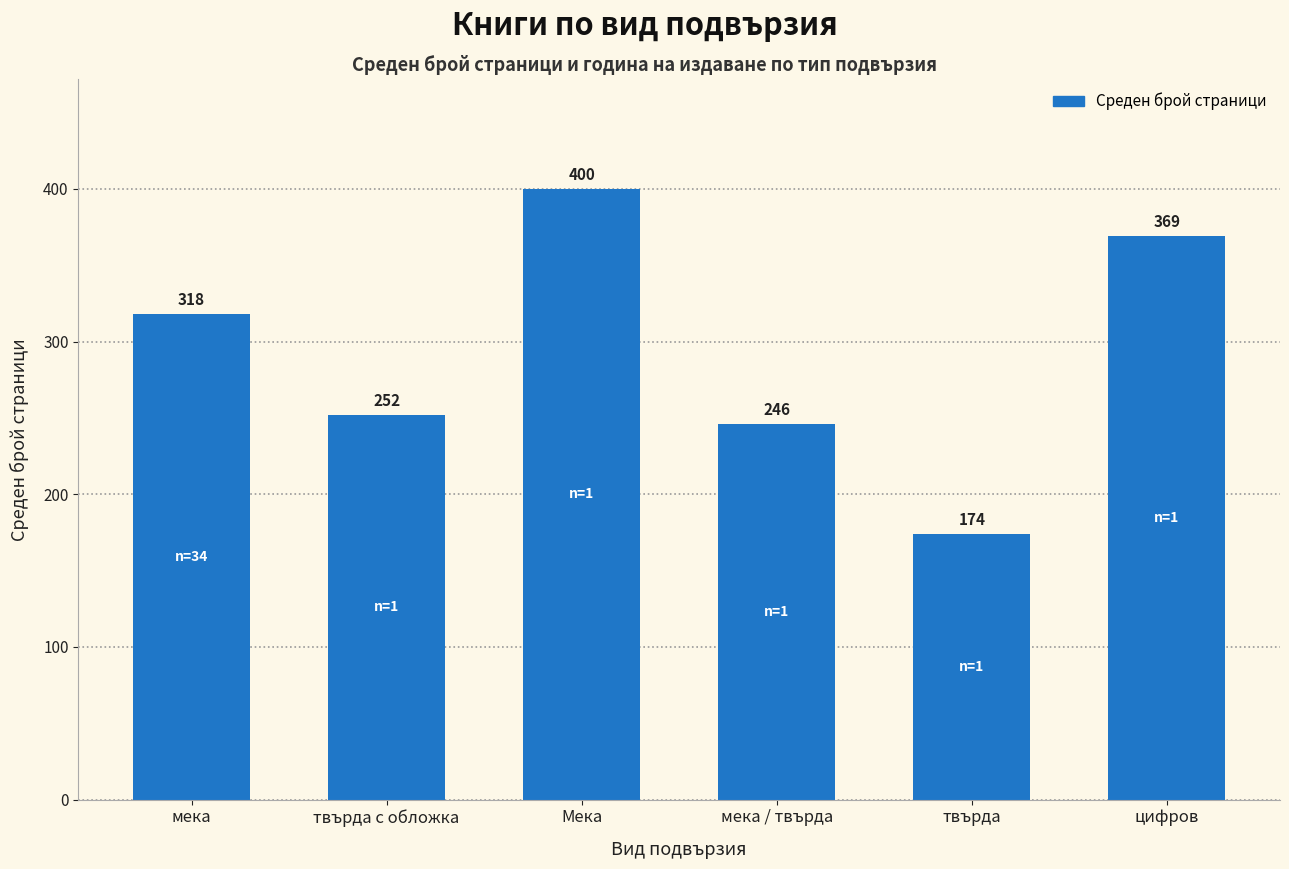

What is the difference between the maximum and second lowest values?

154